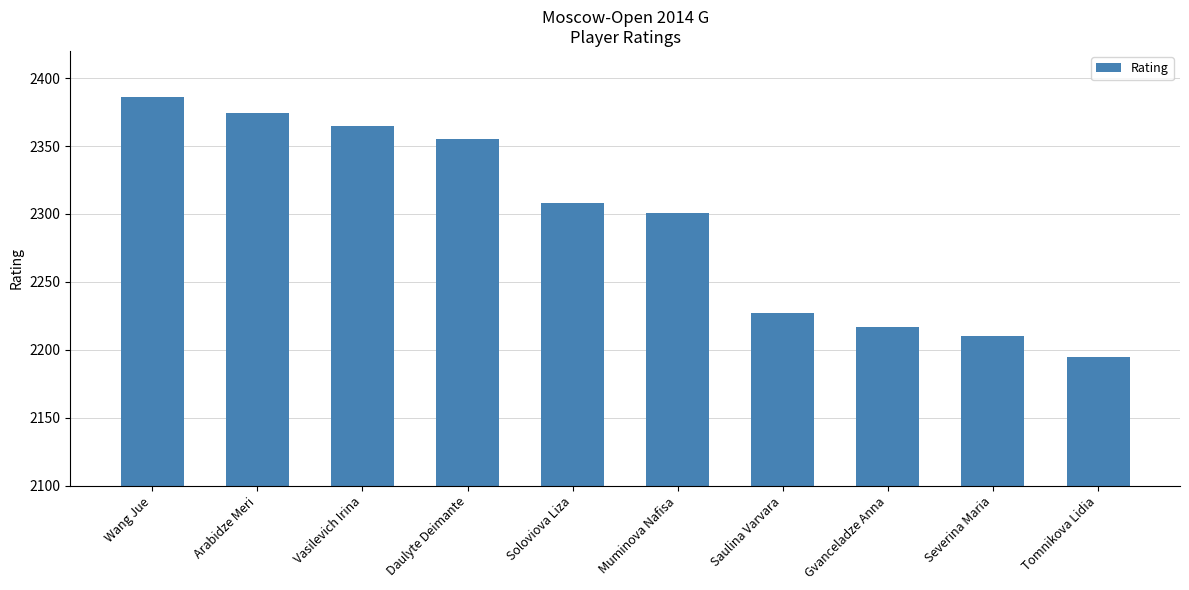

What is the label of the 9th bar from the right?

Arabidze Meri